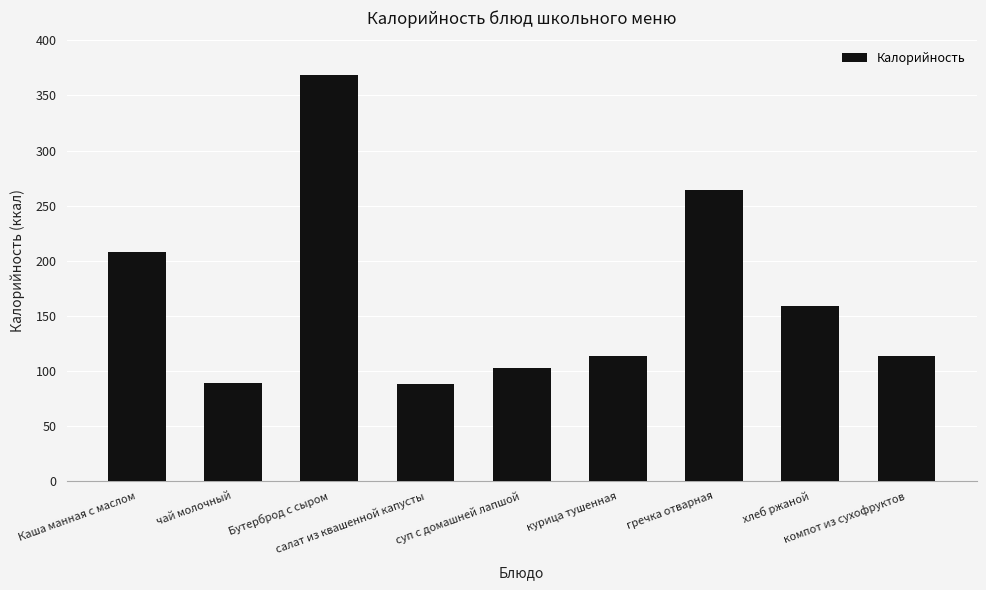

What is the average value?

167.5